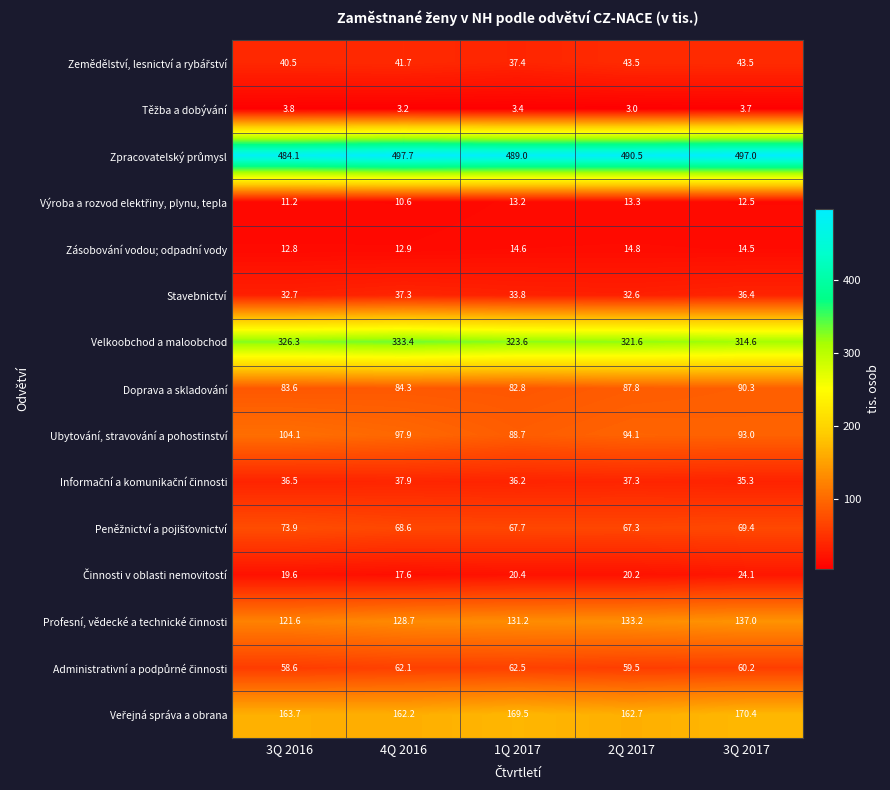

Which series has the widest spread of values?

Velkoobchod a maloobchod